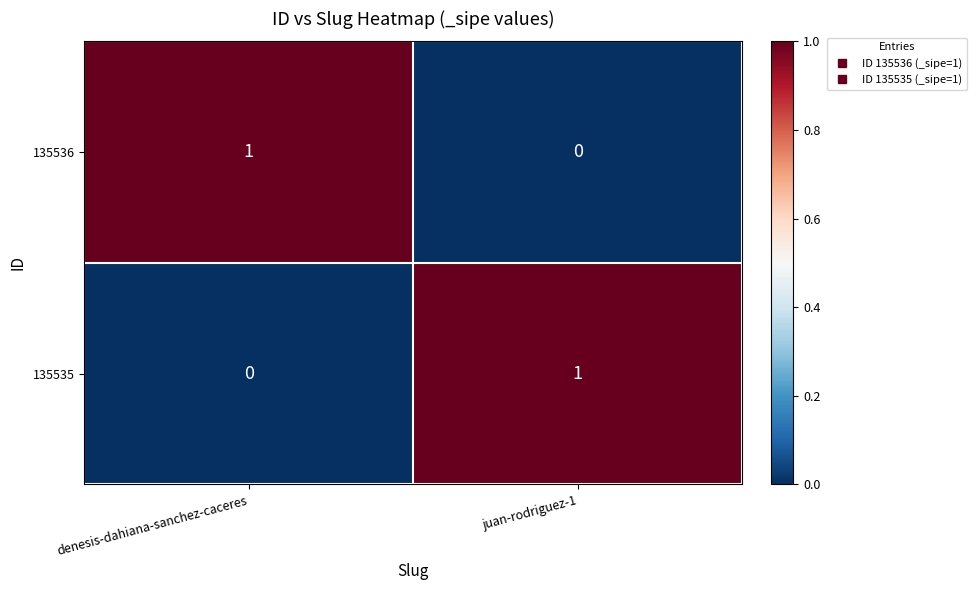

List the labels in order of 135535 value, smallest first.

denesis-dahiana-sanchez-caceres, juan-rodriguez-1